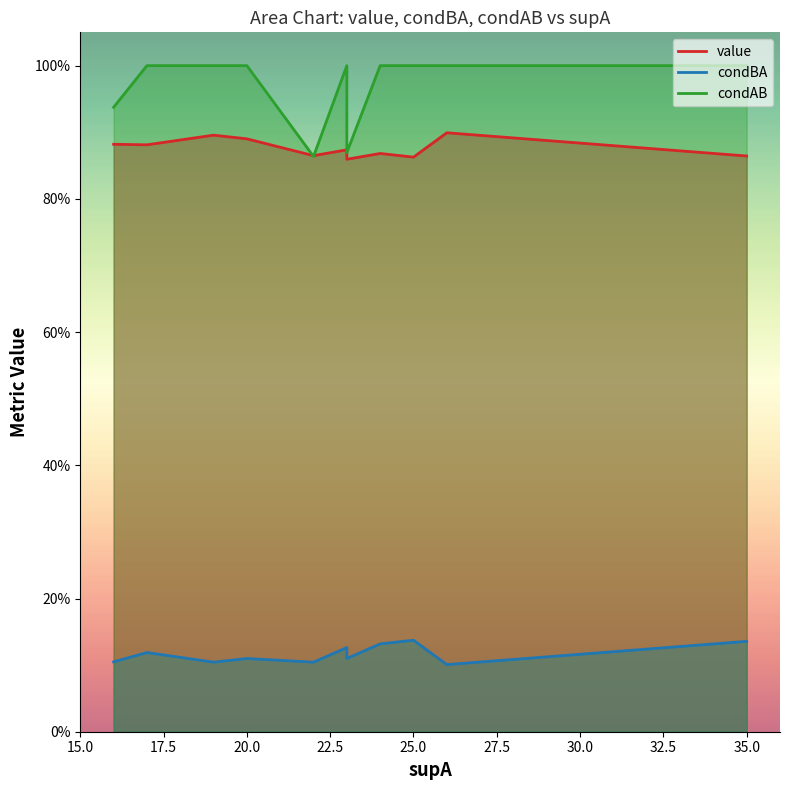

Is the value of condAB at 31 greater than the value of condBA at 31?

Yes